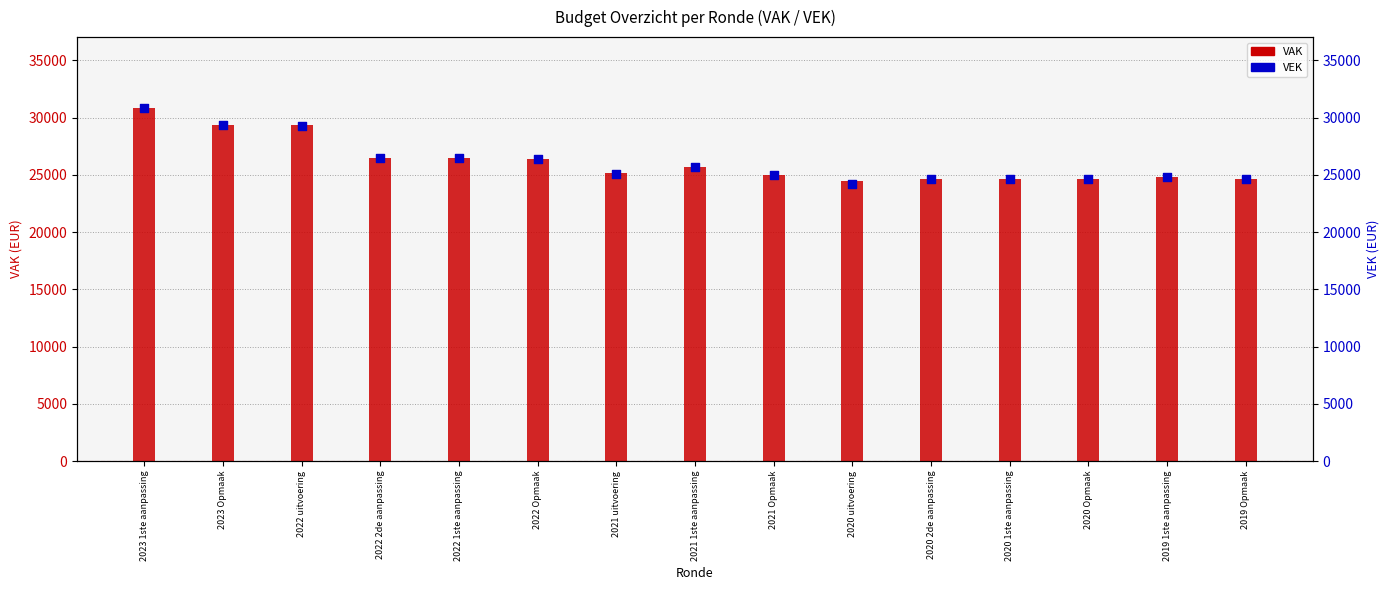

Is the value of VEK at 2020 1ste aanpassing greater than the value of VAK at 2020 1ste aanpassing?

No